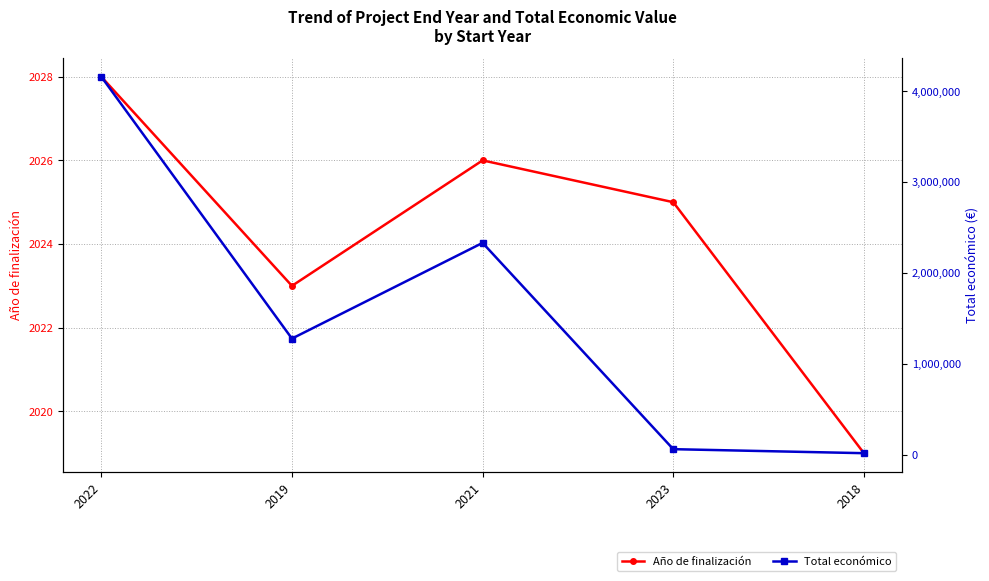

What is the sum of the Año de finalización values at 2018 and 2021?

4045